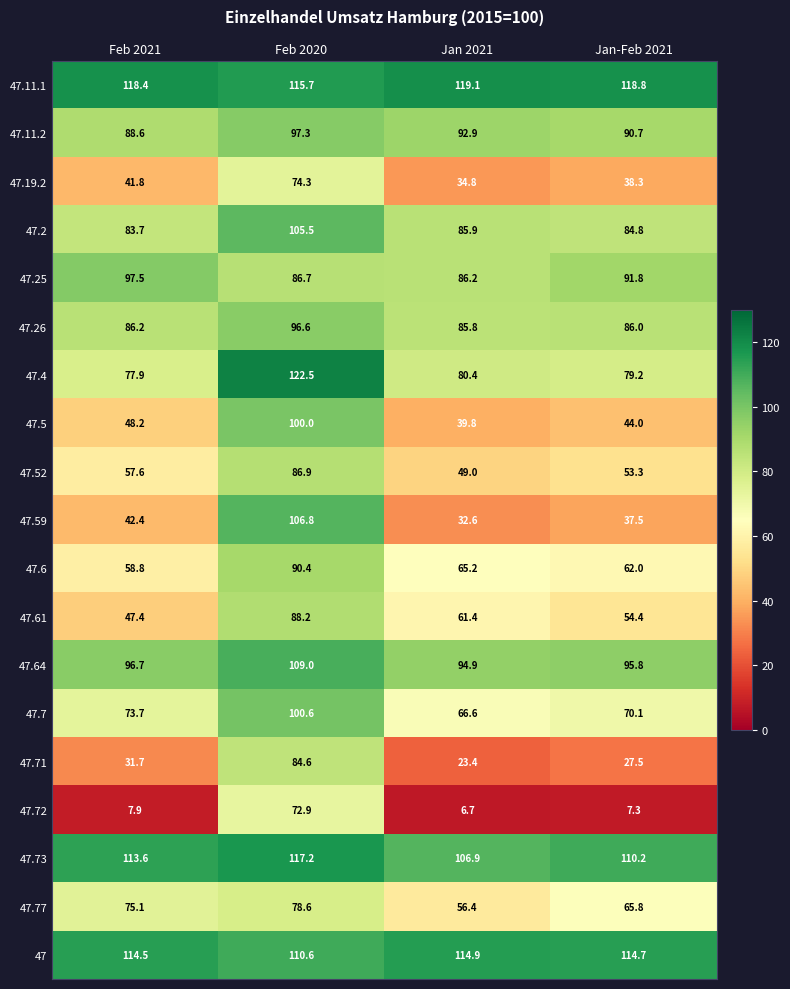

What is the sum of all 47.59 values?

219.3